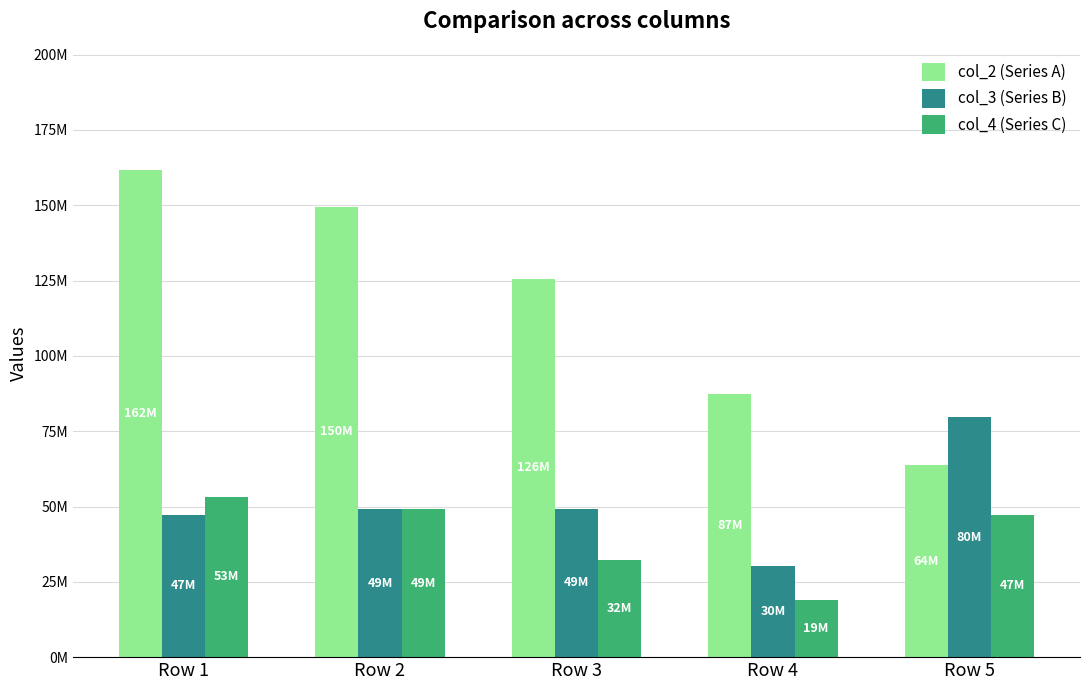

List the series in order of their peak value, lowest first.

col_4 (Series C), col_3 (Series B), col_2 (Series A)